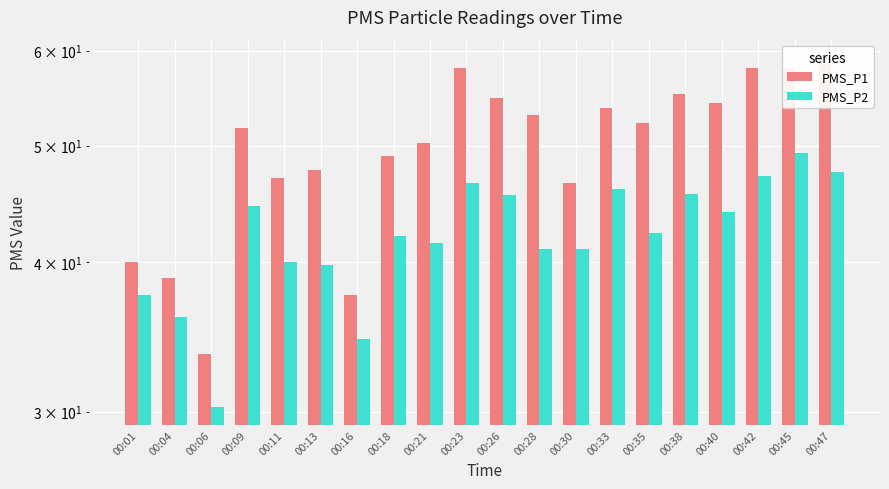

What is the sum of all PMS_P1 values?

998.5